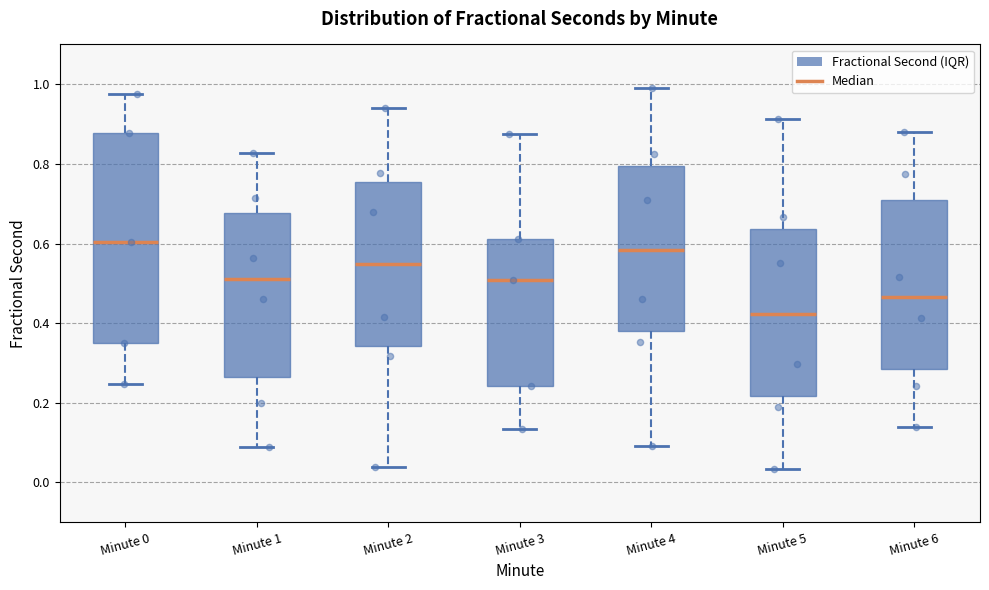

Comparing the boxes themselves (not the whiskers), which one is the tallest?

Minute 0